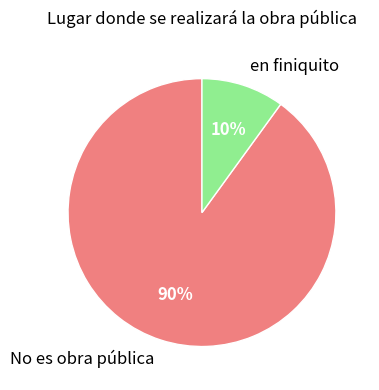

How many segments does this pie chart have?

2